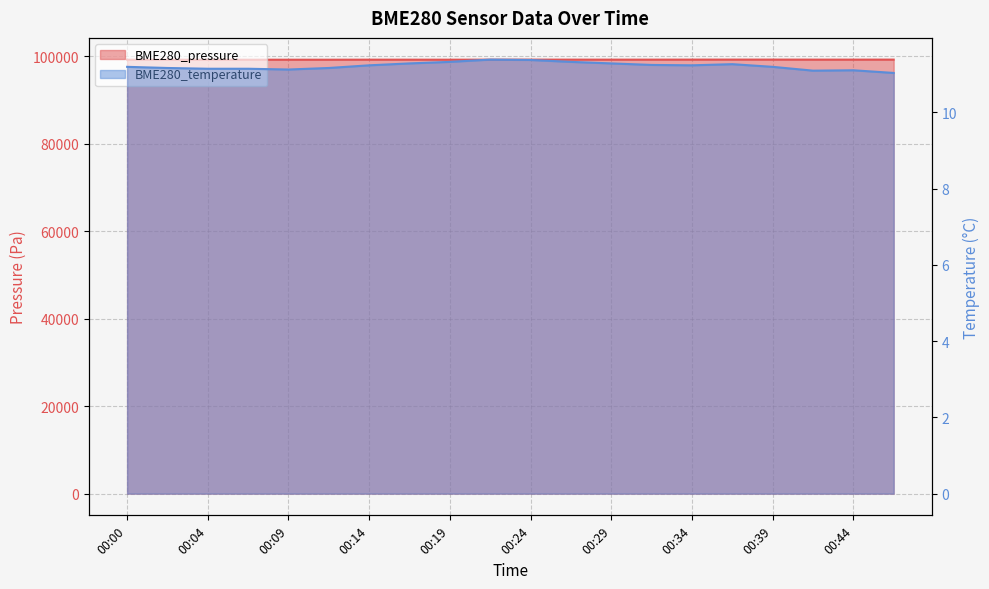

What is the value of the BME280_temperature point at the 17th from the left?

11.2